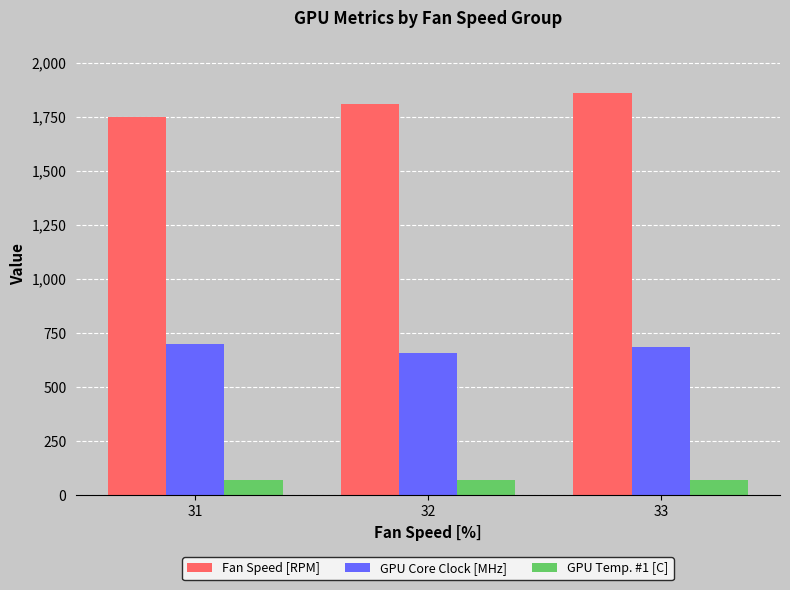

What is the difference between the GPU Temp. #1 [C] values at 31 and 32?

2